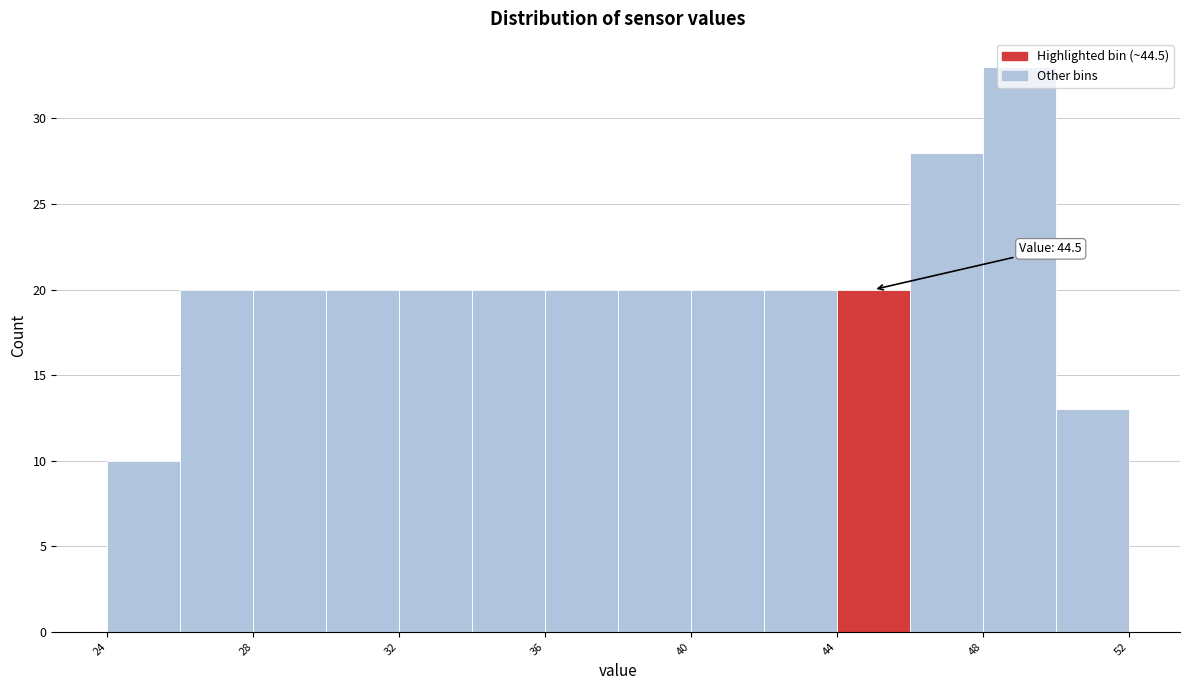

Which range on the x-axis has the tallest bar?

48 to 50